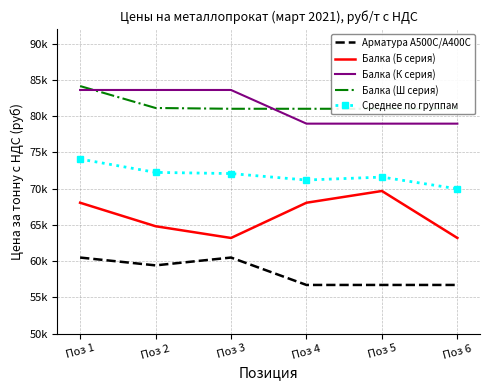

What is the maximum value shown in the chart?

84132